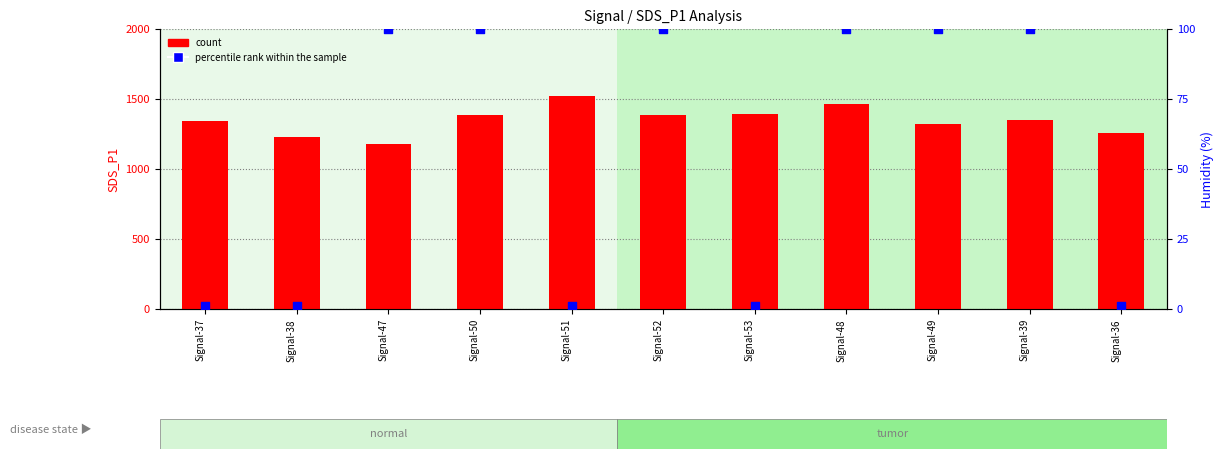

What is the total value across all series at Signal-48?

1561.5